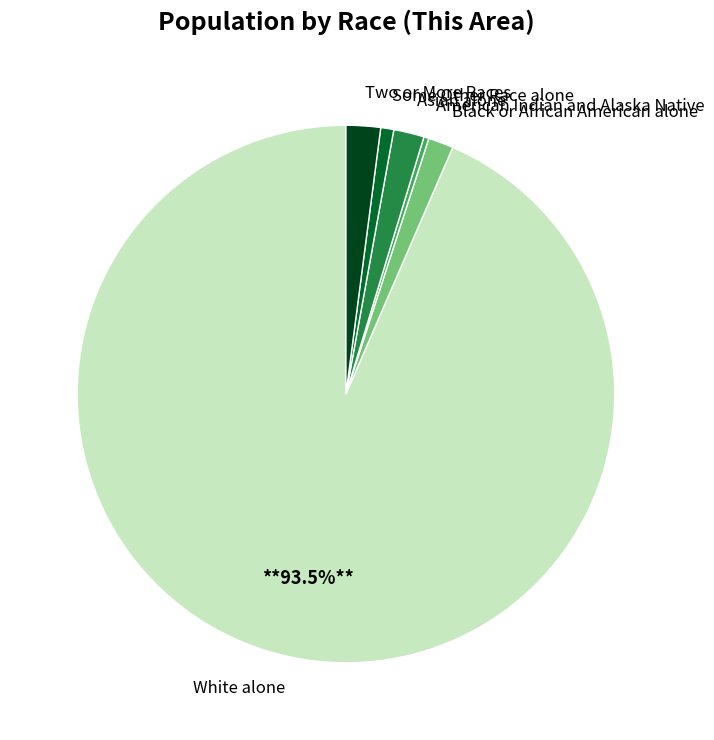

What is the ratio of the value at Black or African American alone to the value at Some Other Race alone?

1.9